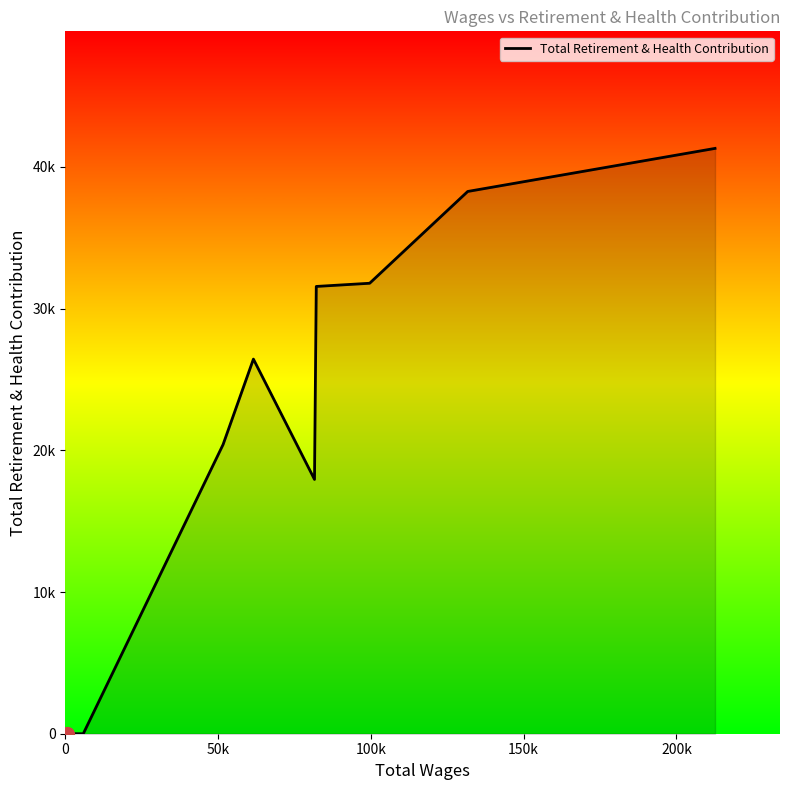

Does the chart have visible grid lines?

No